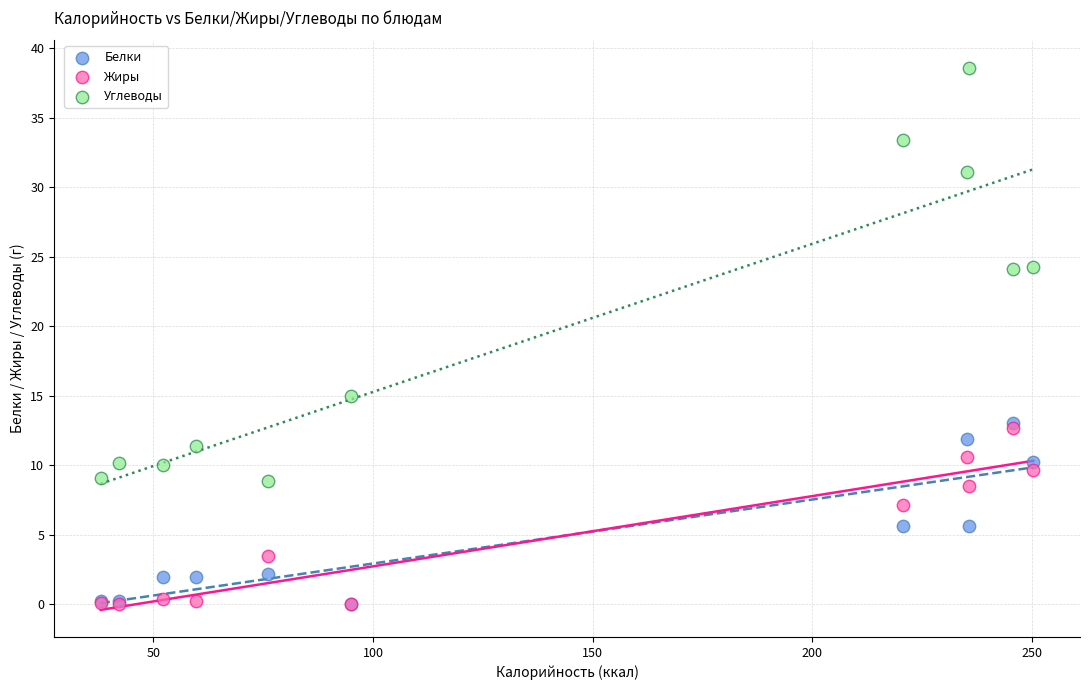

Across all series, what Y value is closest to 19?

15.0